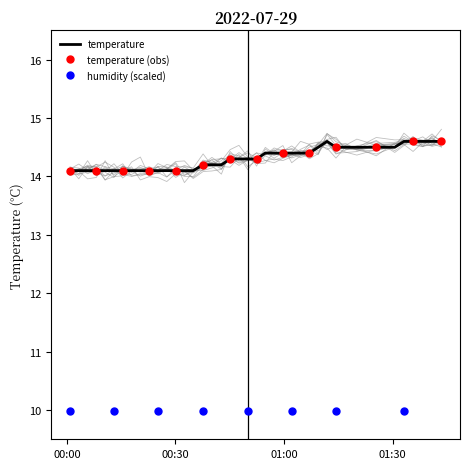

What is the greatest value displayed?

14.6